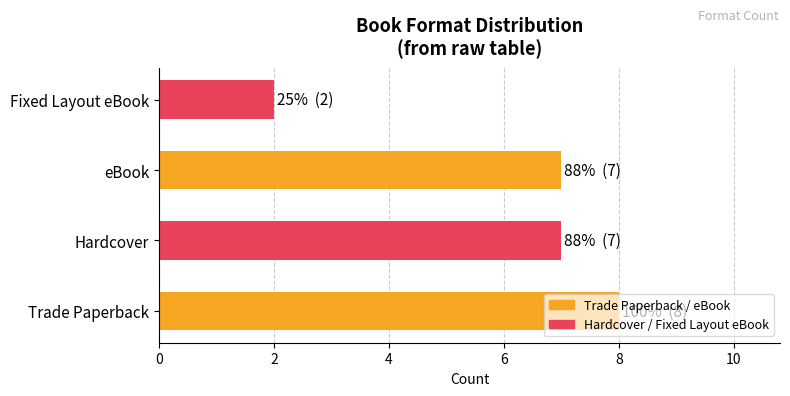

Is it true that the value at Fixed Layout eBook is 1?

False